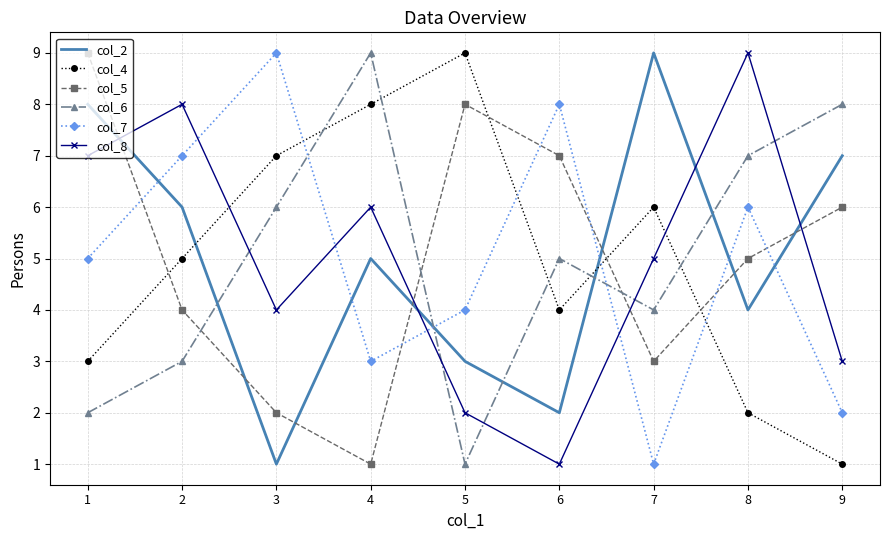

What is the maximum value shown in the chart?

9